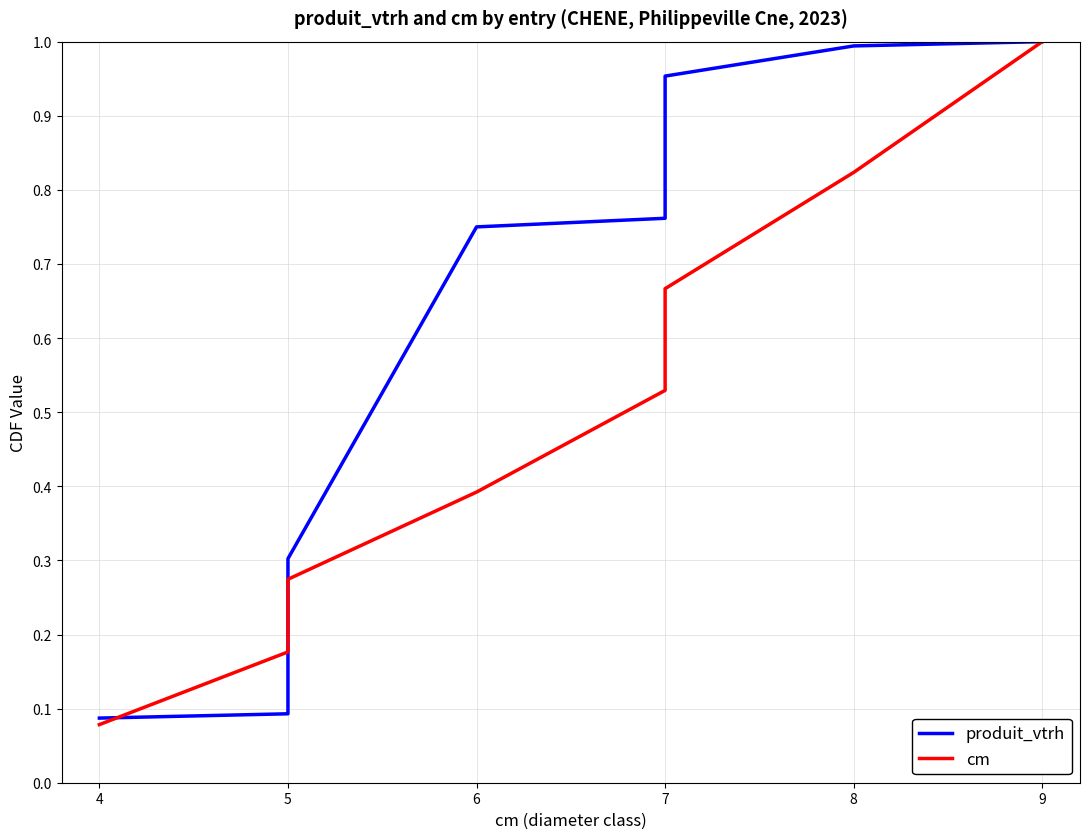

Is the value of cm at 5 greater than the value of produit_vtrh at 9?

No